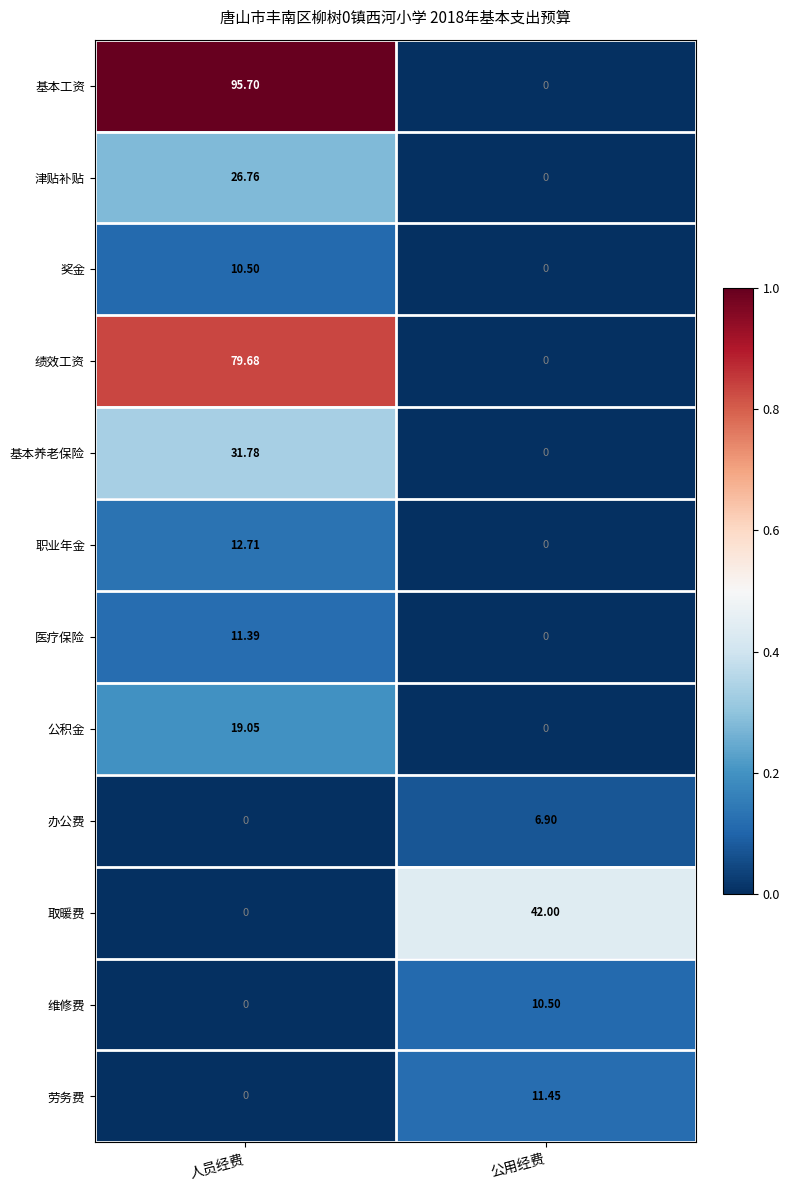

Which series has the widest spread of values?

基本工资